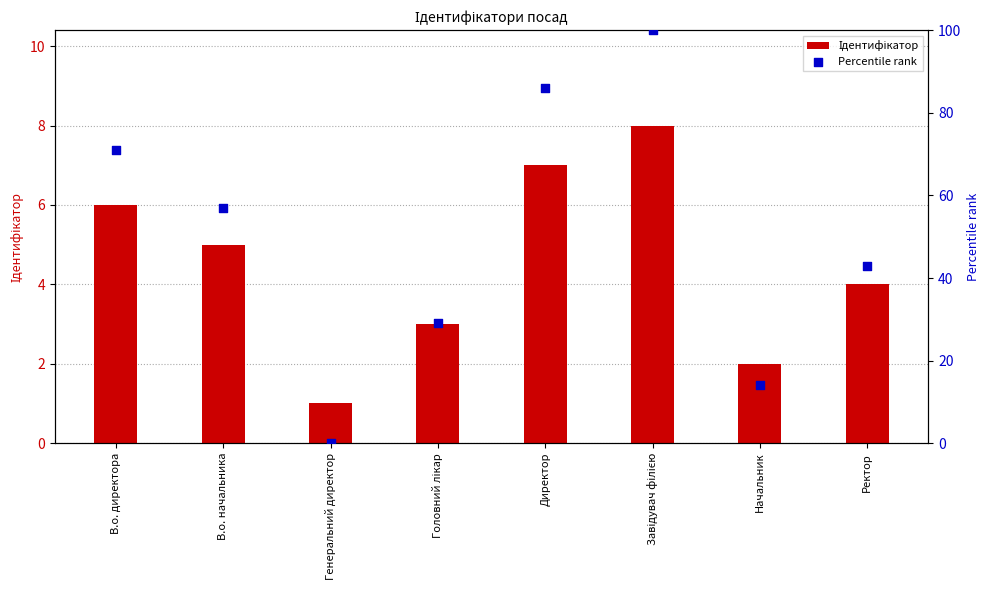

Which series contains the highest Y value?

Percentile rank